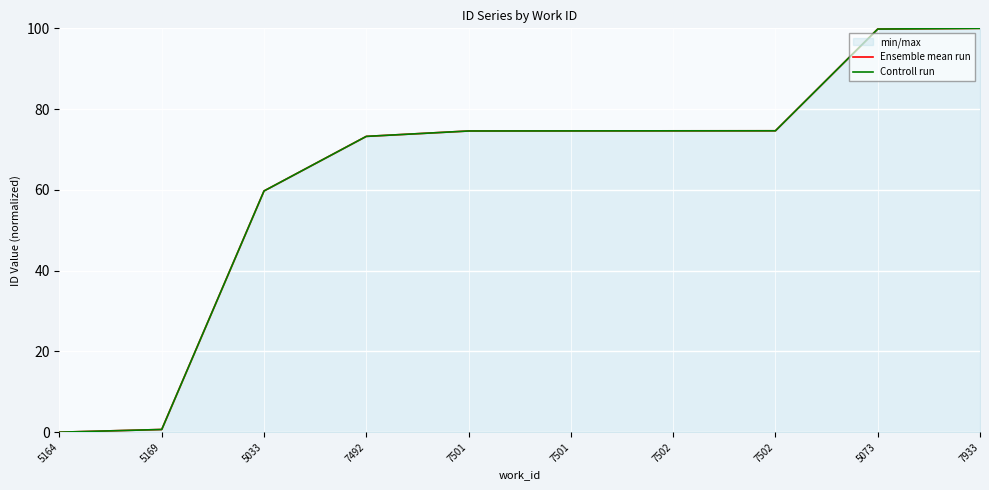

Is this an area chart (filled region under the line)?

No